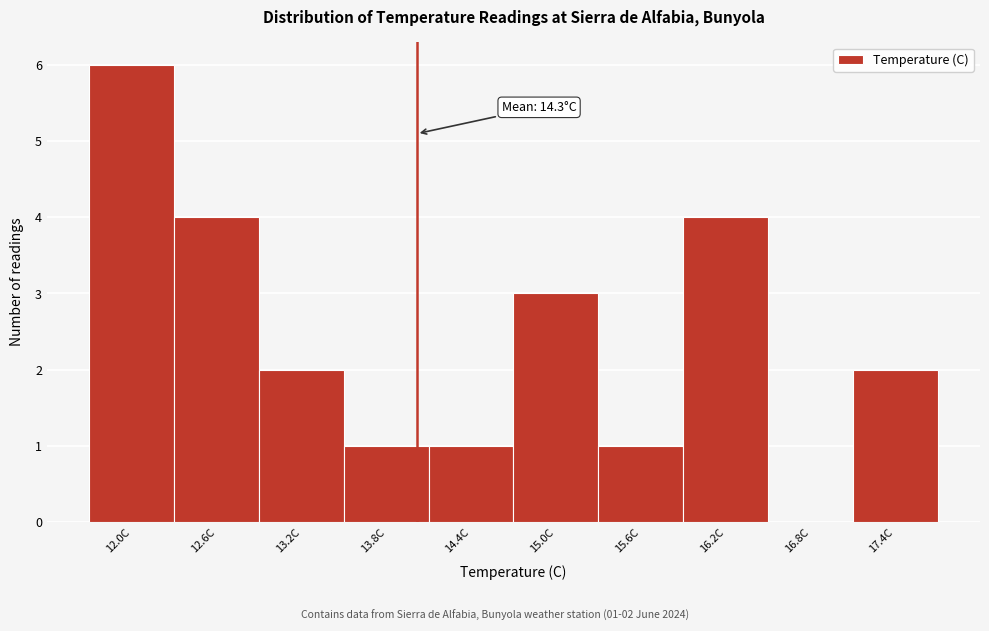

Reading right to left, transcribe all the data shown in this chart.

17.4C=2	16.8C=0	16.2C=4	15.6C=1	15.0C=3	14.4C=1	13.8C=1	13.2C=2	12.6C=4	12.0C=6